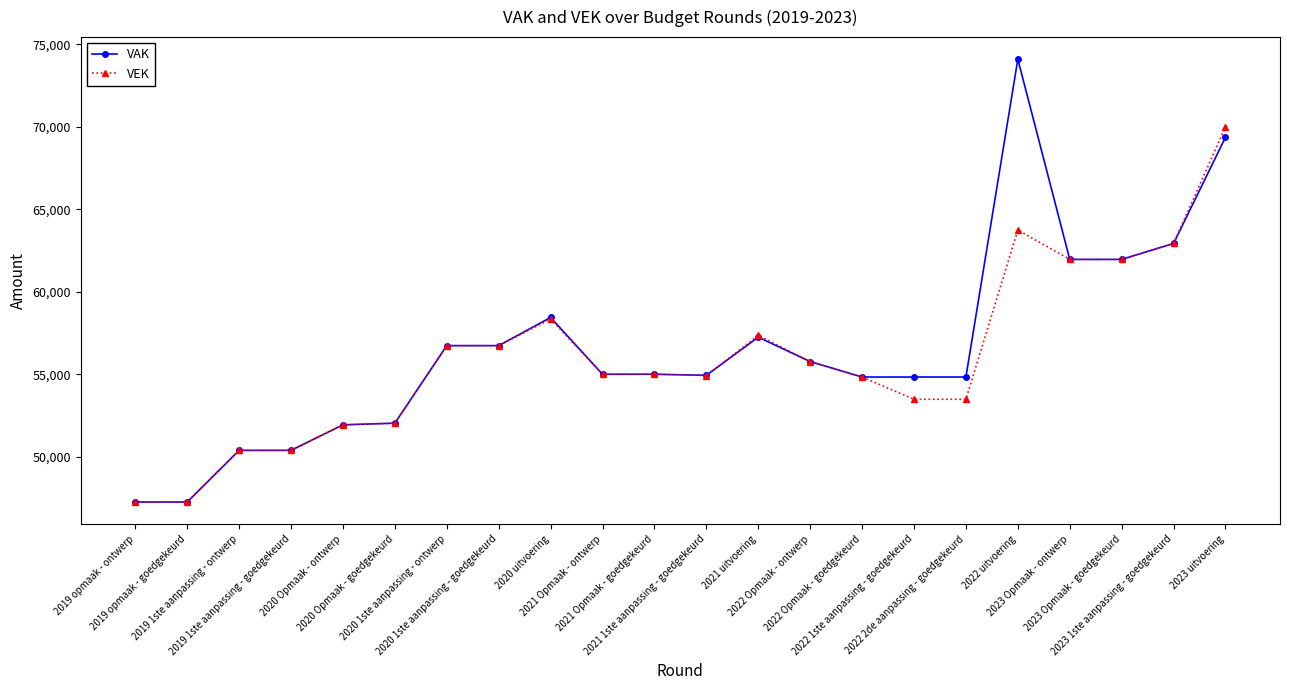

What are all the series names shown in the legend?

VAK, VEK